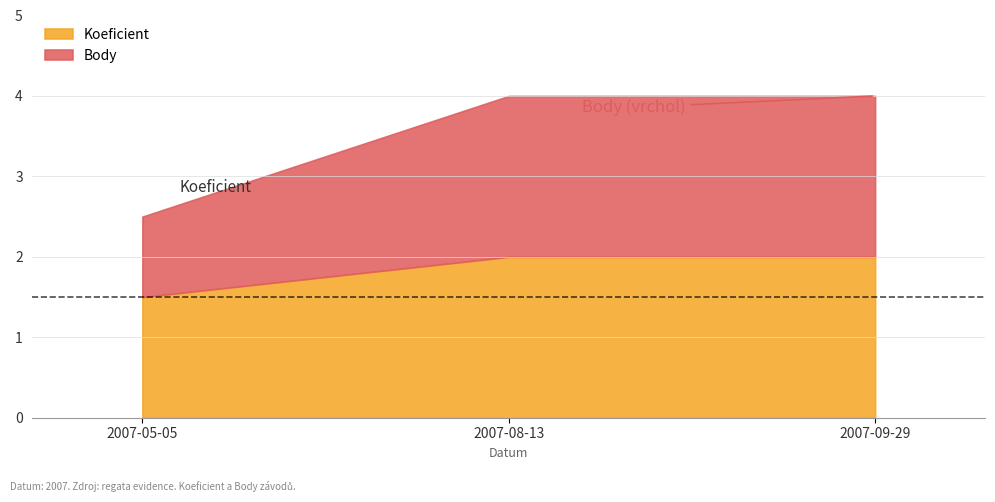

Reading left to right, transcribe all the data shown in this chart.

Koeficient: 1.5	2.0	2.0
Body: 1.0	2.0	2.0